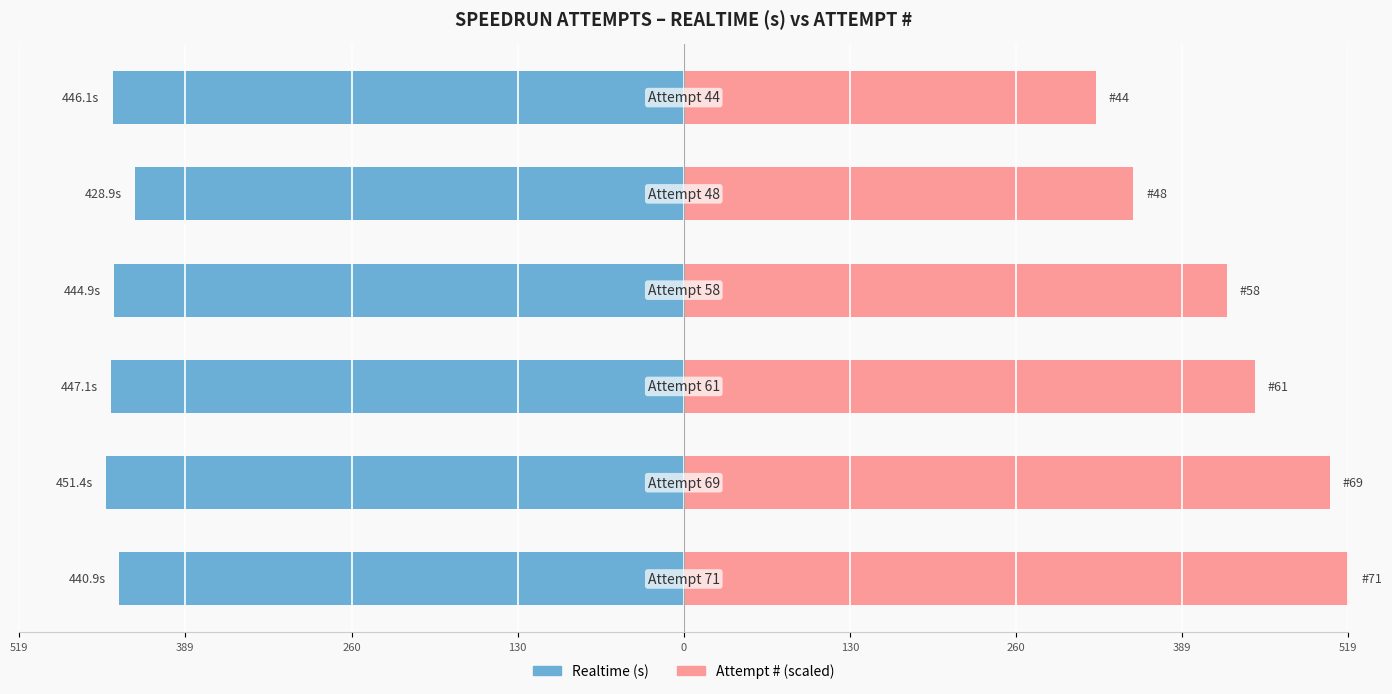

Rank the series at 260 from highest to lowest value.

Attempt # (scaled), Realtime (s)